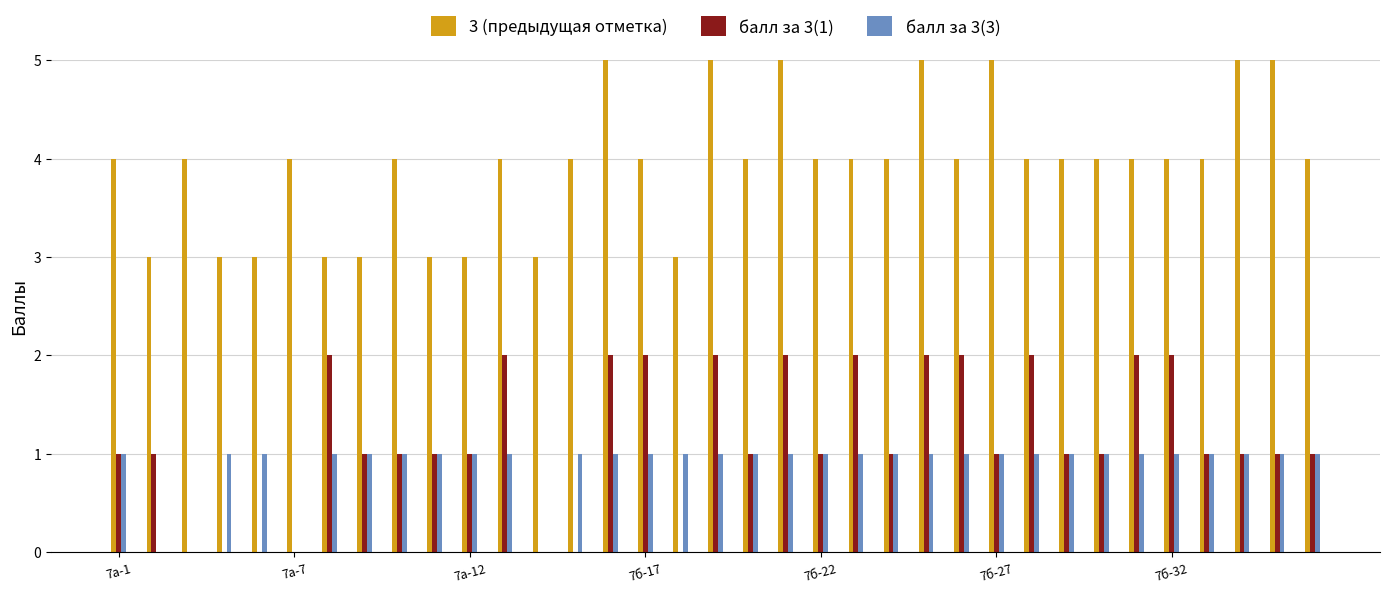

Which series has the largest total across all categories?

3 (предыдущая отметка)